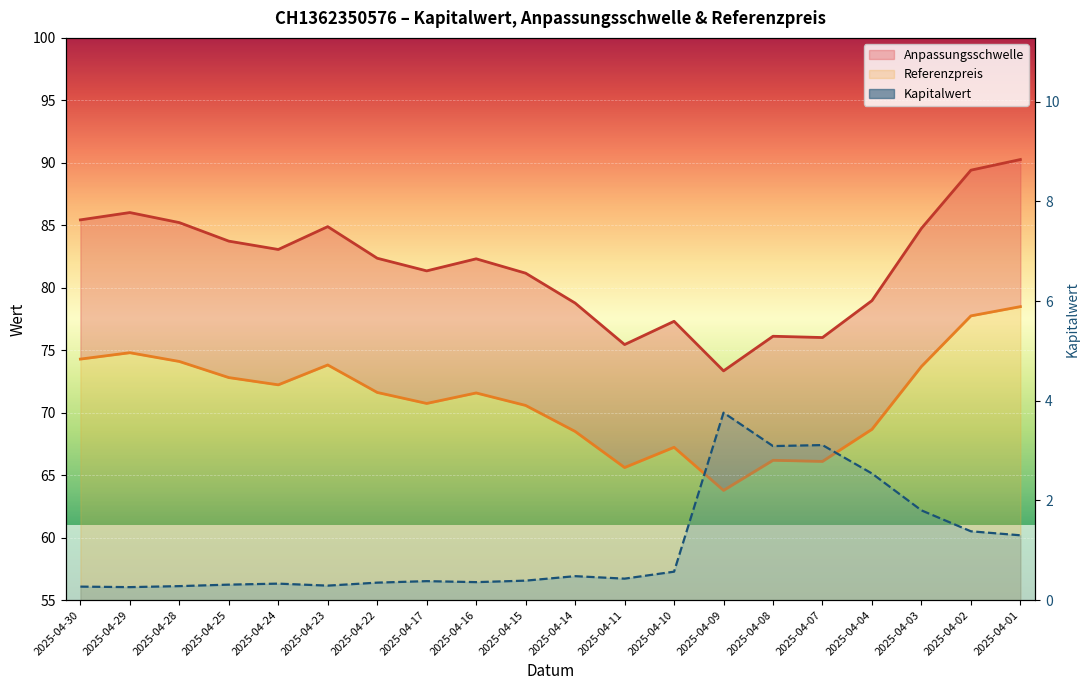

What is the difference between the Referenzpreis values at 2025-04-14 and 2025-04-25?

4.3